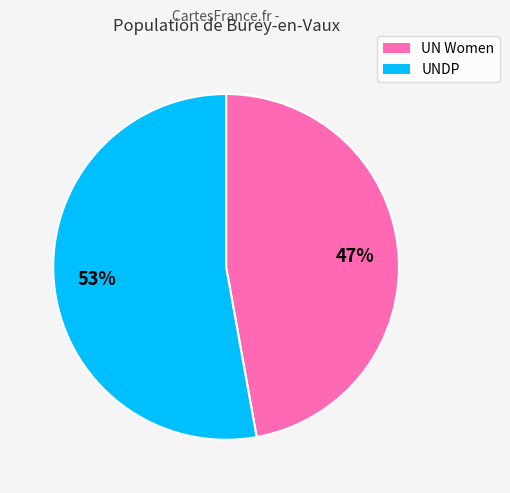

Is the sum of UN Women and UNDP greater than half?

Yes